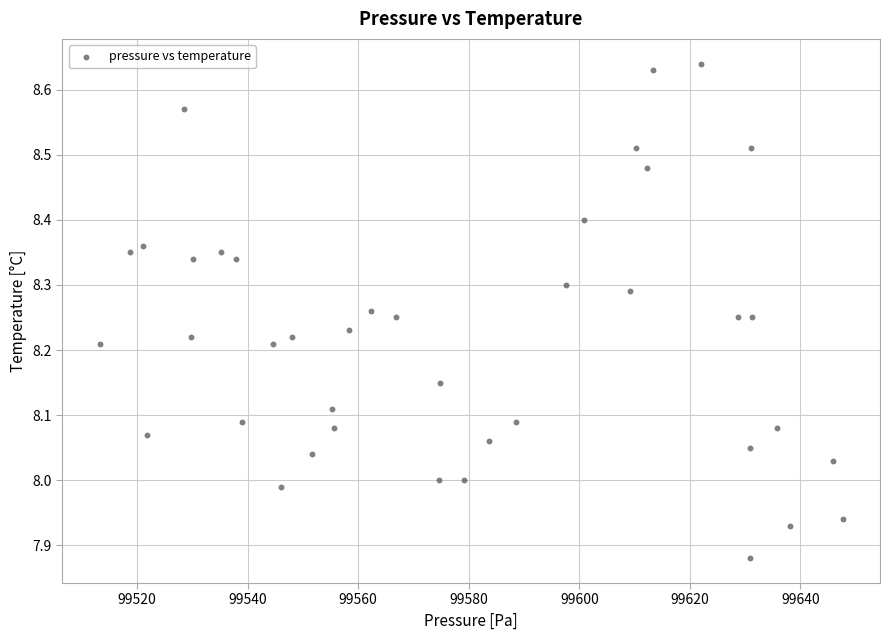

What is the range of Y values (max minus min)?

0.8